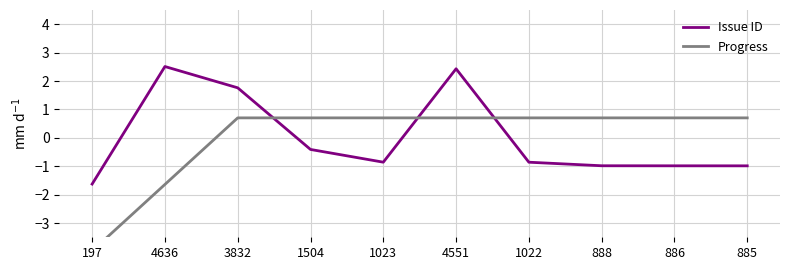

What is the label of the 5th point from the left?

1023